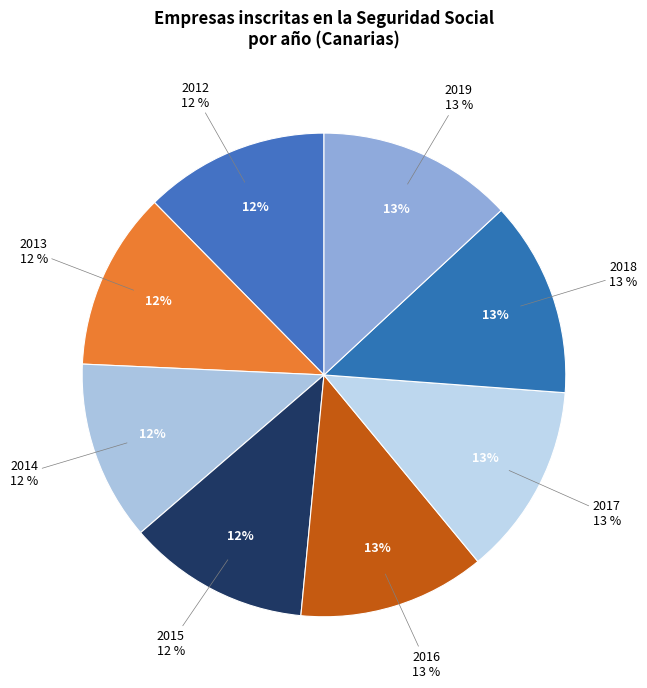

To the nearest percent, what is the difference between the 2017 and 2013 slice percentages?

1%